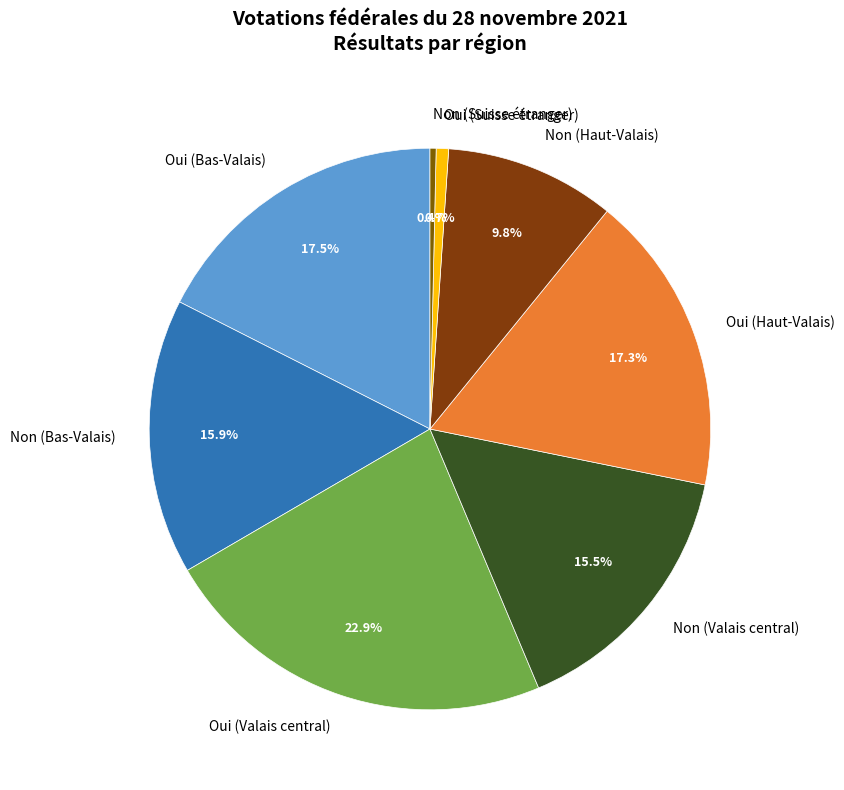

Does Non (Bas-Valais) account for over 50% of the chart?

No